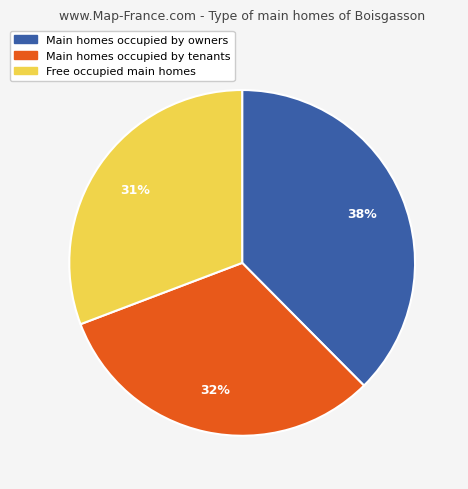

To the nearest percent, what is the average slice percentage?

33%